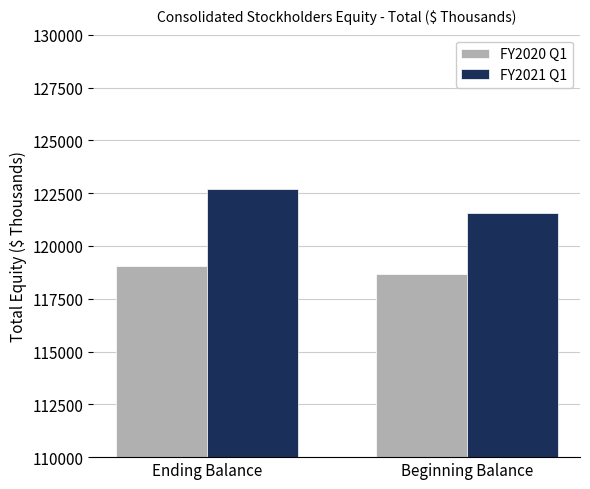

How many bars are there in each group?

2